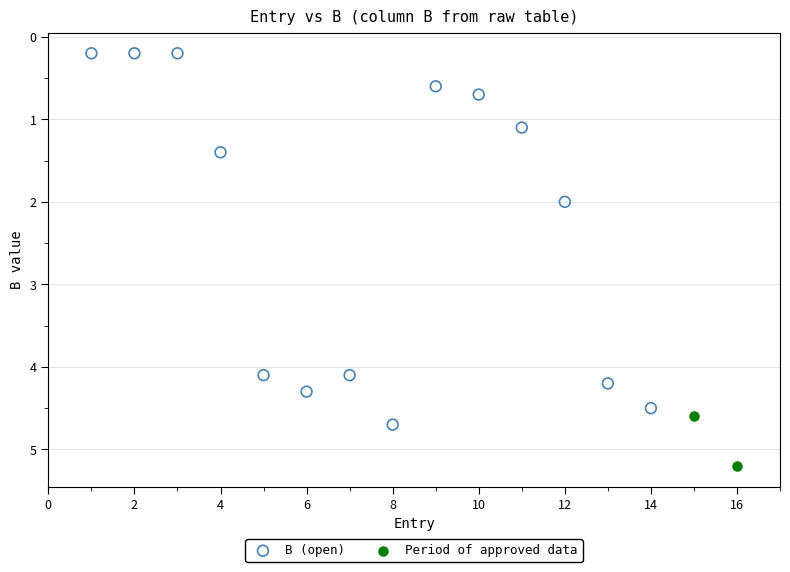

What are all the series names shown in the legend?

B (open), Period of approved data